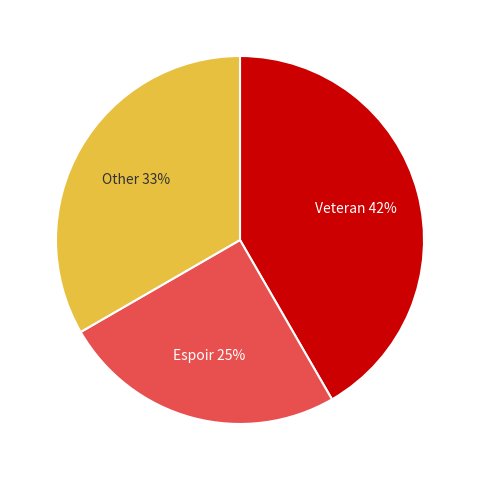

To the nearest percent, what is the average slice percentage?

33%